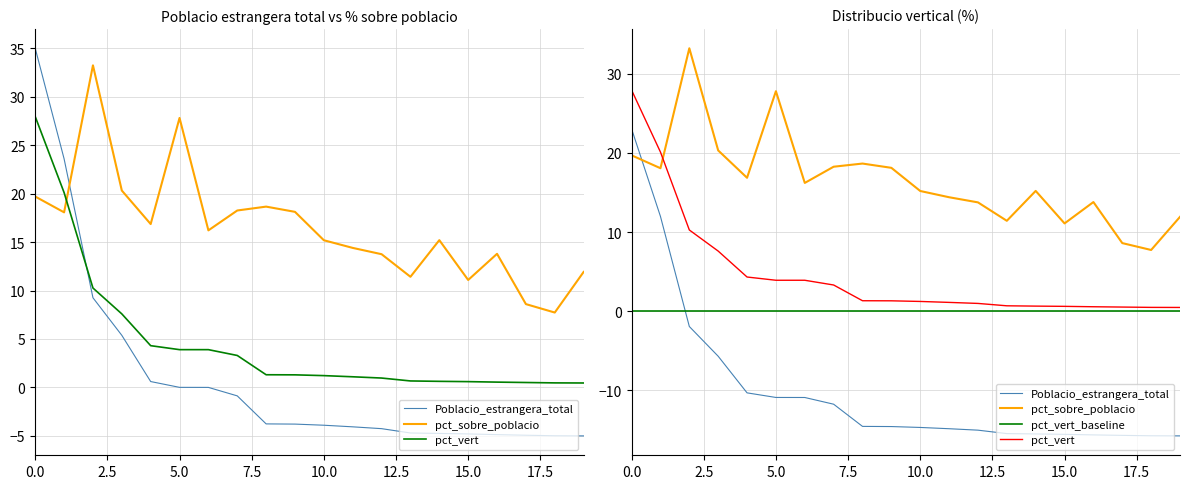

What are all the series names shown in the legend?

Poblacio_estrangera_total, pct_sobre_poblacio, pct_vert, pct_vert_baseline